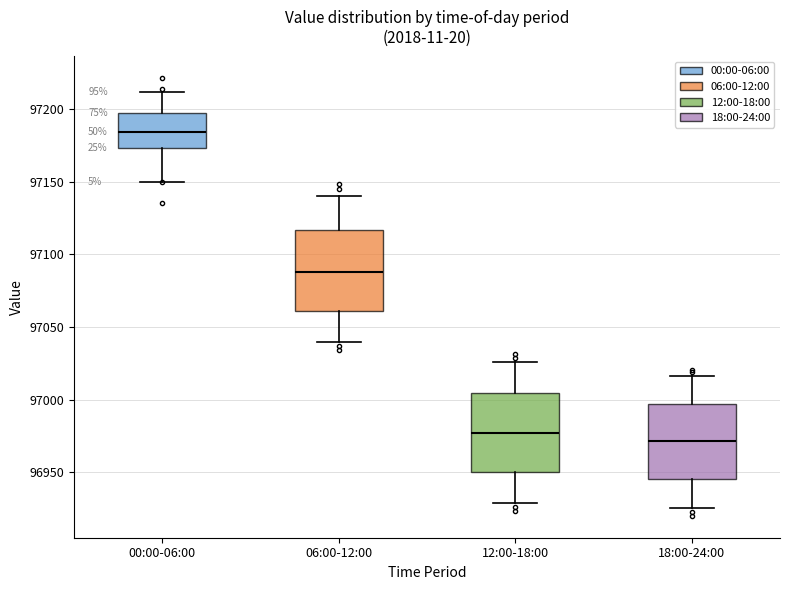

Reading left to right, transcribe this box plot: for each box, give where its median line is, the range the box spans, and where its two whiskers end, as read against the y-axis. The values are not printed on the chart, so give them approximately, as read against the axis.

00:00-06:00: median 97185, box 97175 to 97195, whiskers 97150 to 97210
06:00-12:00: median 97090, box 97060 to 97115, whiskers 97040 to 97140
12:00-18:00: median 96975, box 96950 to 97005, whiskers 96930 to 97025
18:00-24:00: median 96970, box 96945 to 96995, whiskers 96925 to 97015